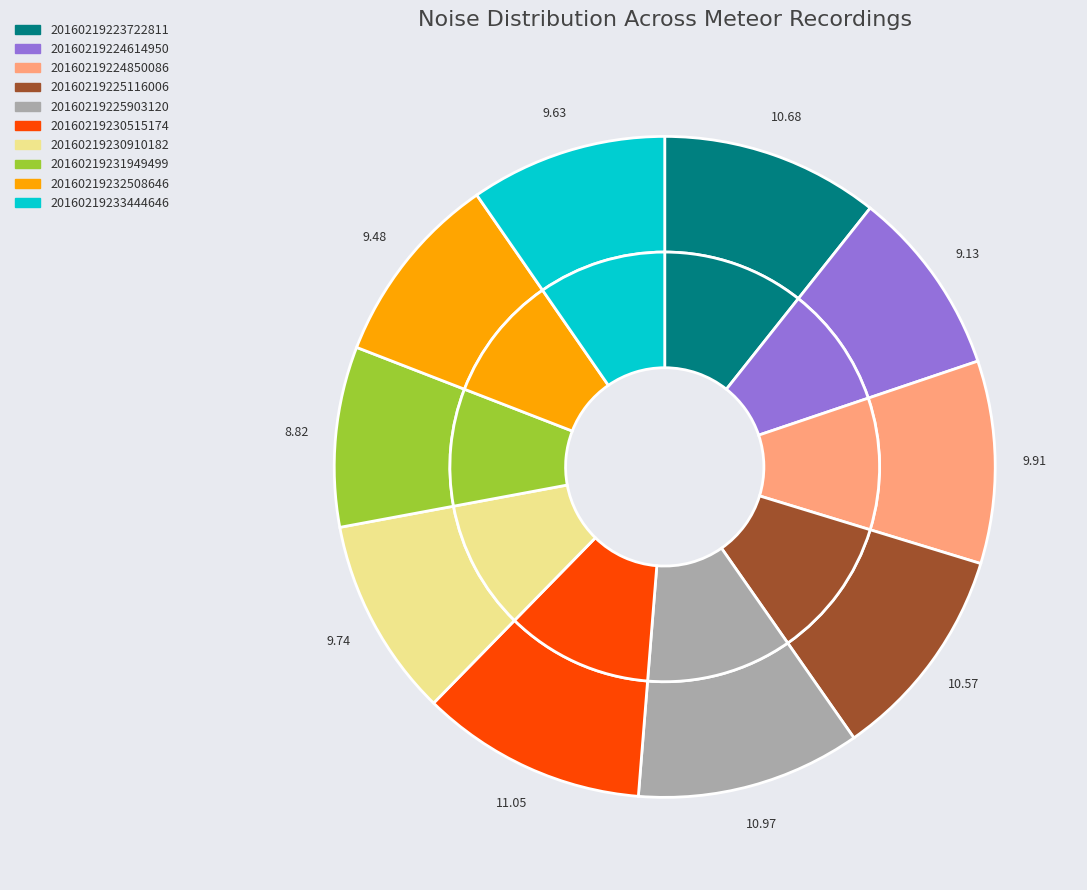

Rank the categories by value from lowest to highest.

20160219231949499, 20160219224614950, 20160219232508646, 20160219233444646, 20160219230910182, 20160219224850086, 20160219225116006, 20160219223722811, 20160219225903120, 20160219230515174